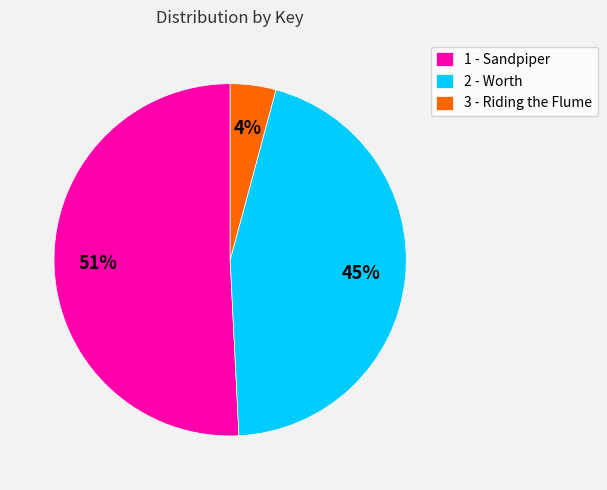

Is there any slice that represents more than half of the pie?

Yes